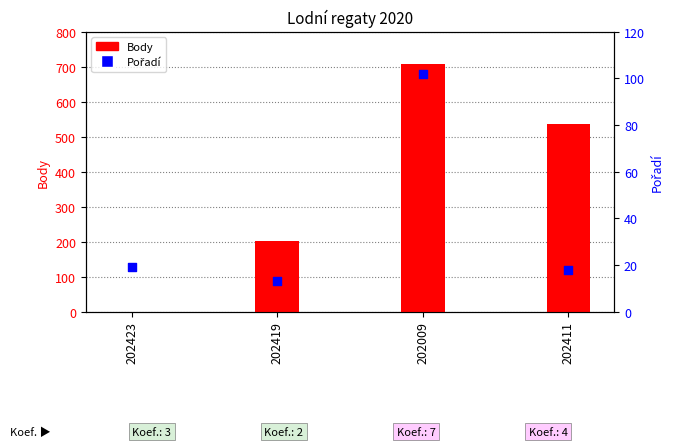

Which series contains the highest Y value?

Body